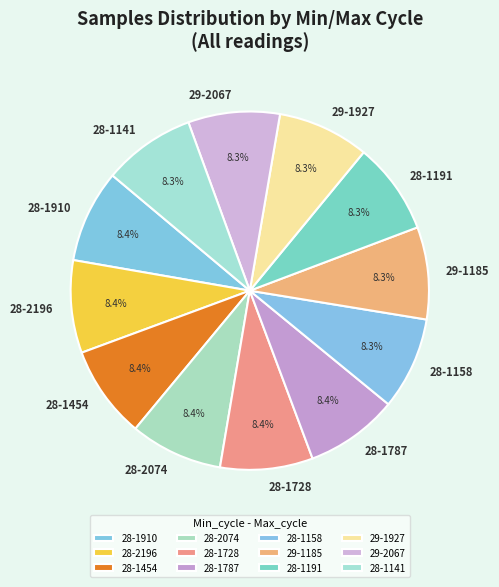

To the nearest percent, what is the average slice percentage?

8%